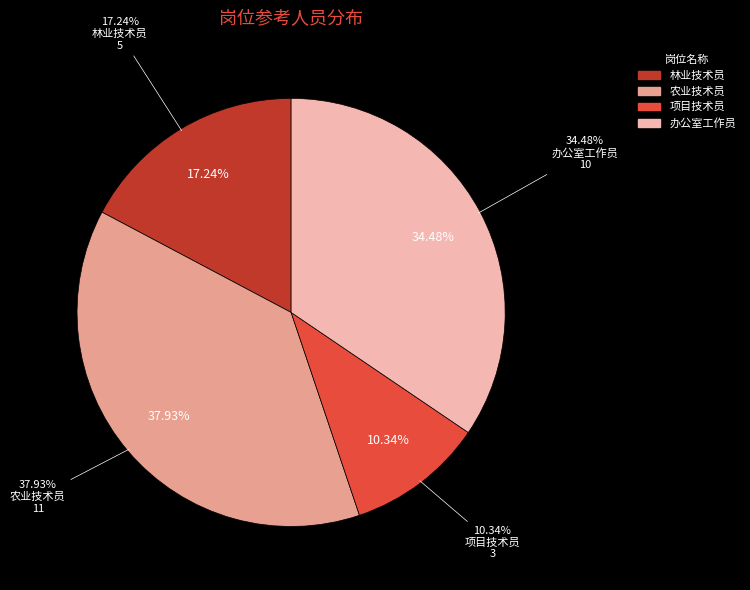

True or false: 林业技术员 accounts for 17% of the total.

True